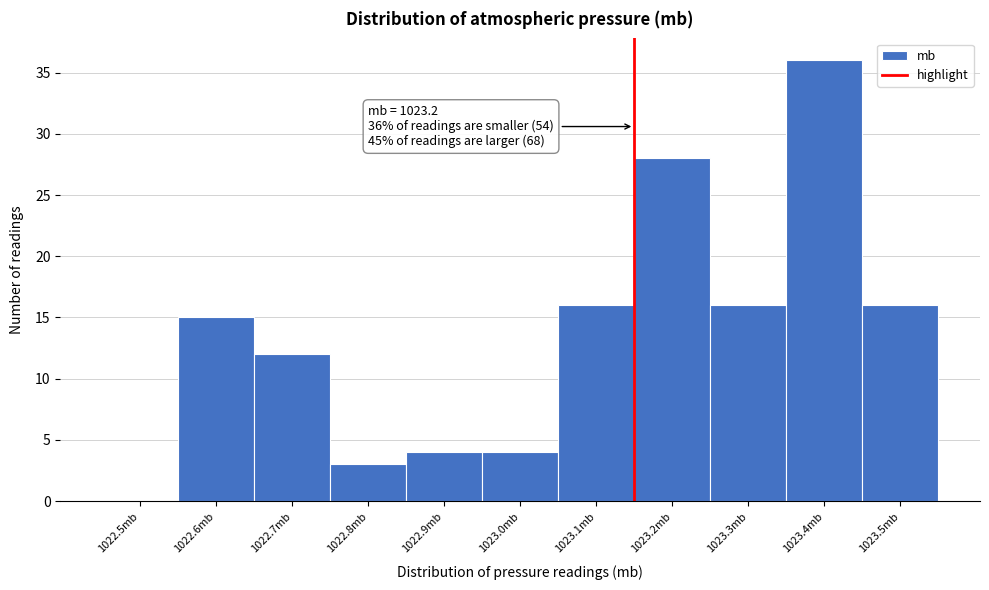

Reading left to right, transcribe all the data shown in this chart.

1022.5mb=0	1022.6mb=15	1022.7mb=12	1022.8mb=3	1022.9mb=4	1023.0mb=4	1023.1mb=16	1023.2mb=28	1023.3mb=16	1023.4mb=36	1023.5mb=16